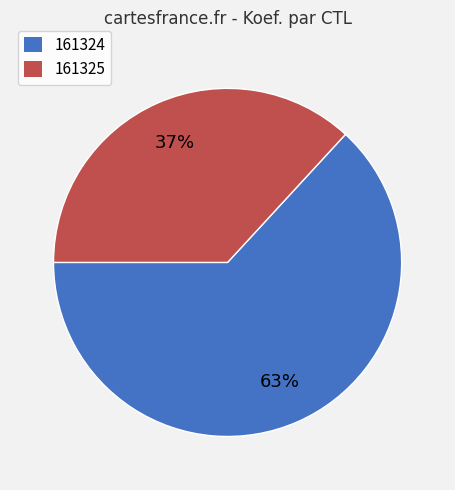

What is the ratio of the value at 161324 to the value at 161325?

1.7